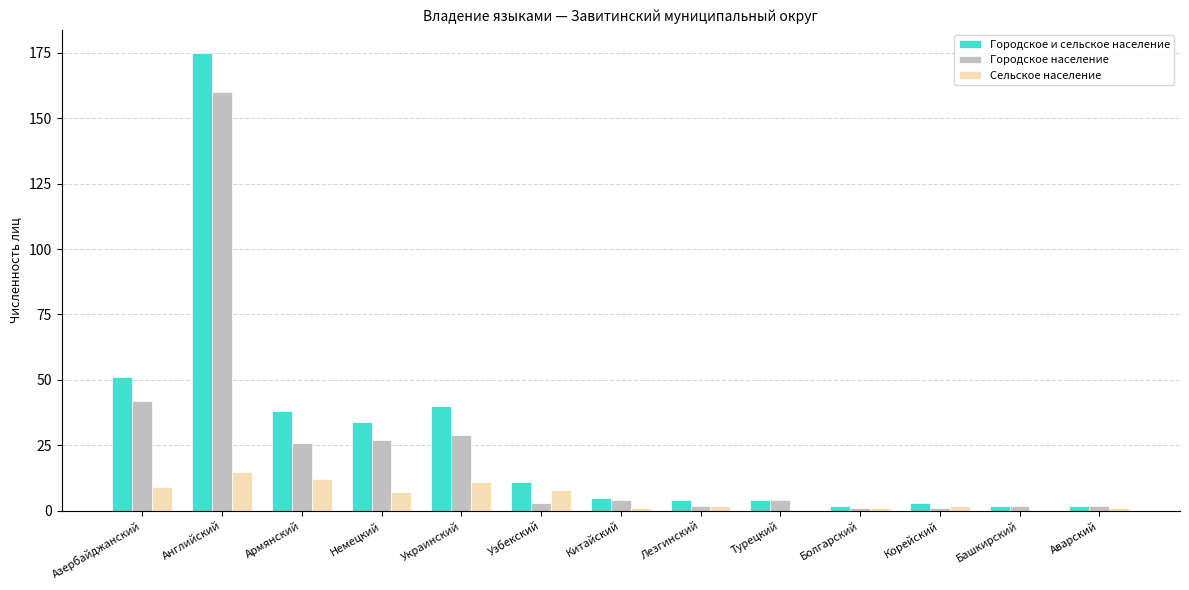

What is the sum of the Сельское население values at Китайский and Английский?

16